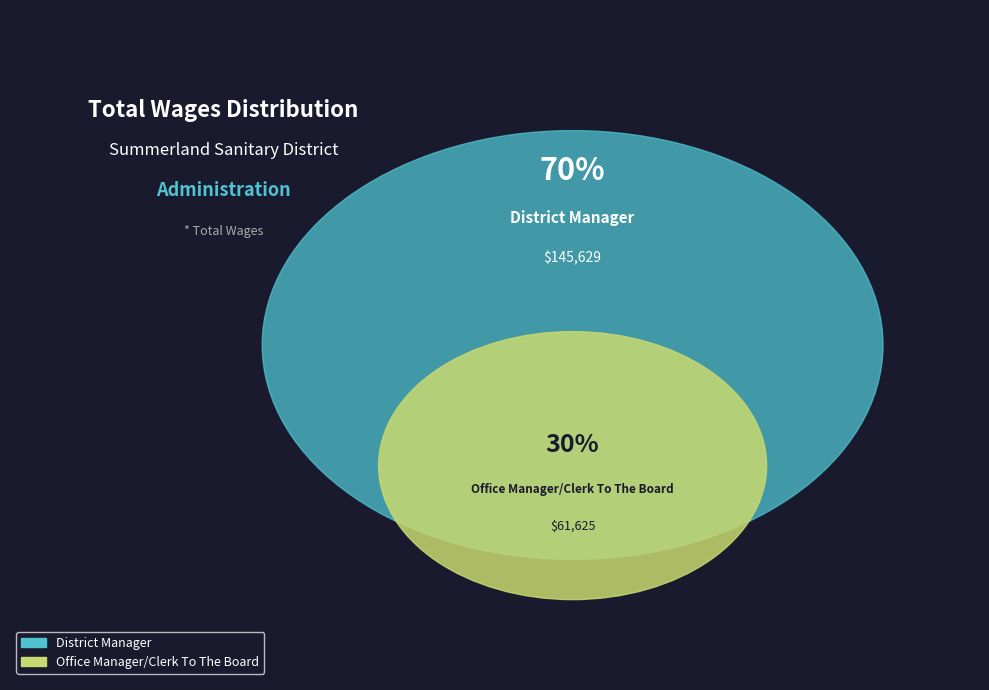

Do Office Manager/Clerk To The Board and District Manager together represent more than half of the pie?

Yes